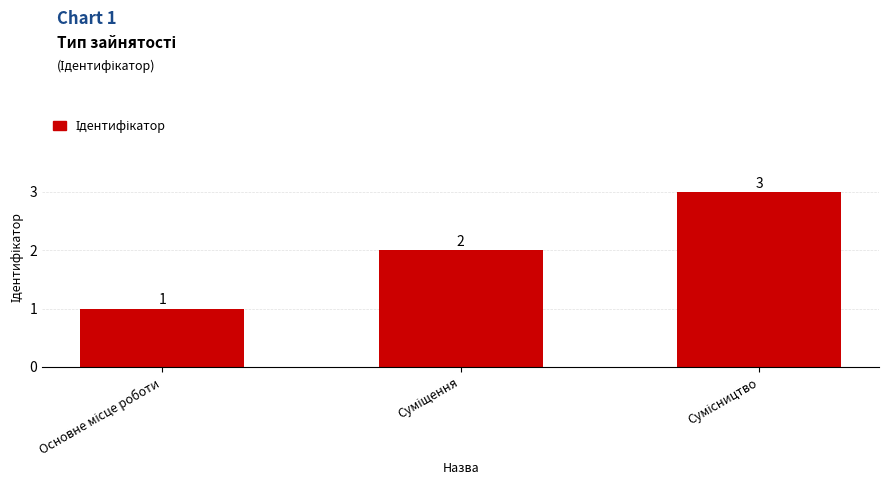

What is the value of the 3rd bar from the left?

3